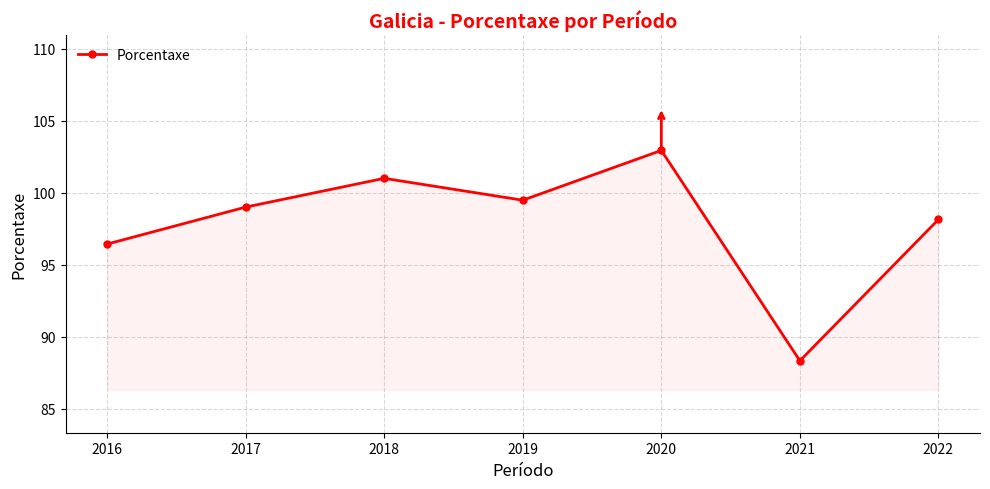

List the labels in order of value, largest first.

2020, 2018, 2019, 2017, 2022, 2016, 2021